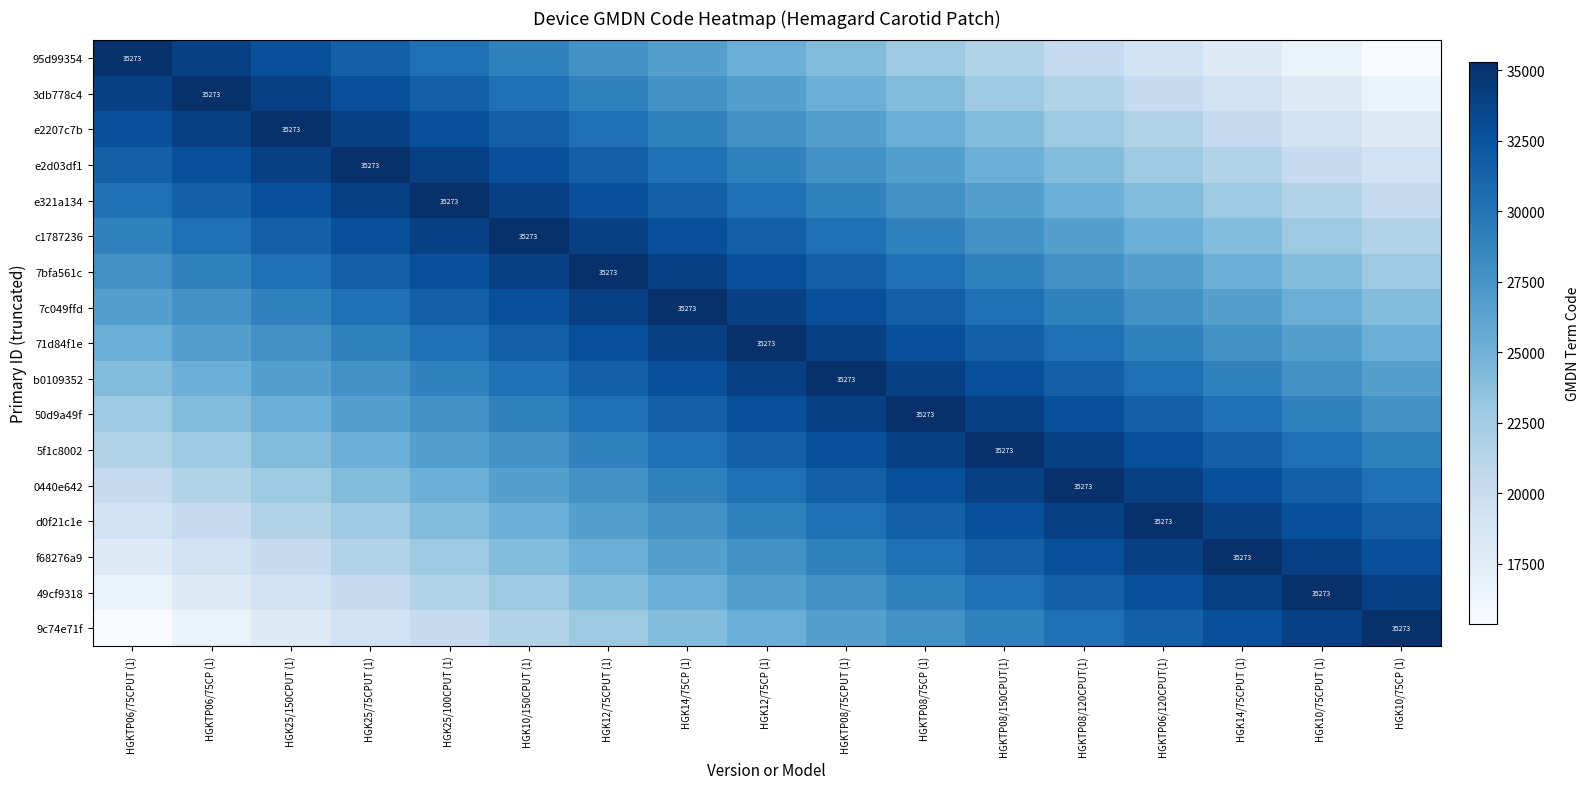

Is it true that 71d84f1e equals 57899.8 at HGKTP08/75CPUT (1)?

False